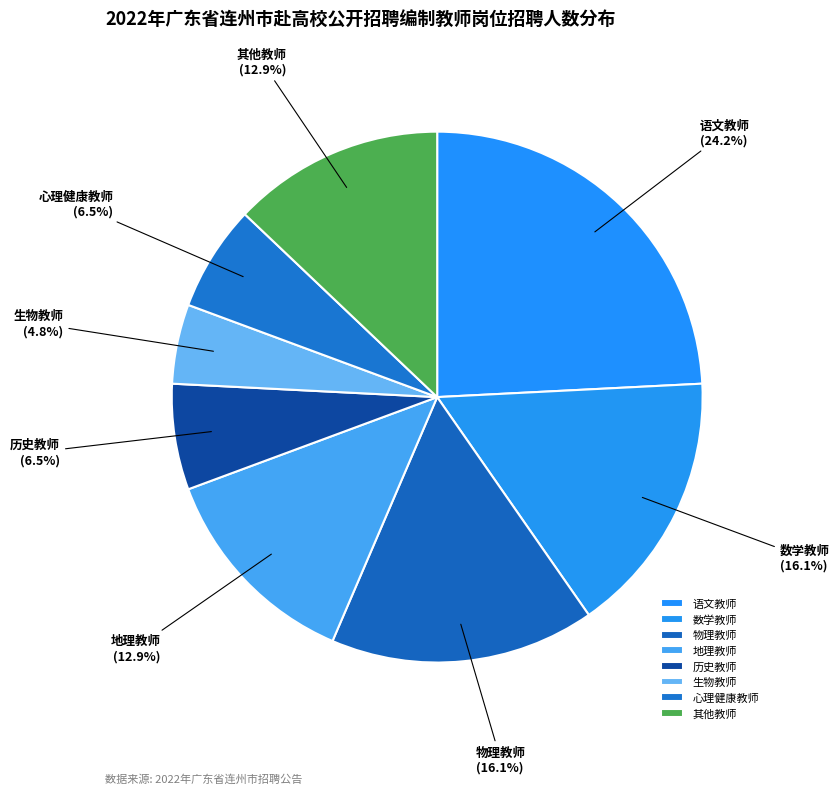

Which category has the biggest portion of the pie?

语文教师